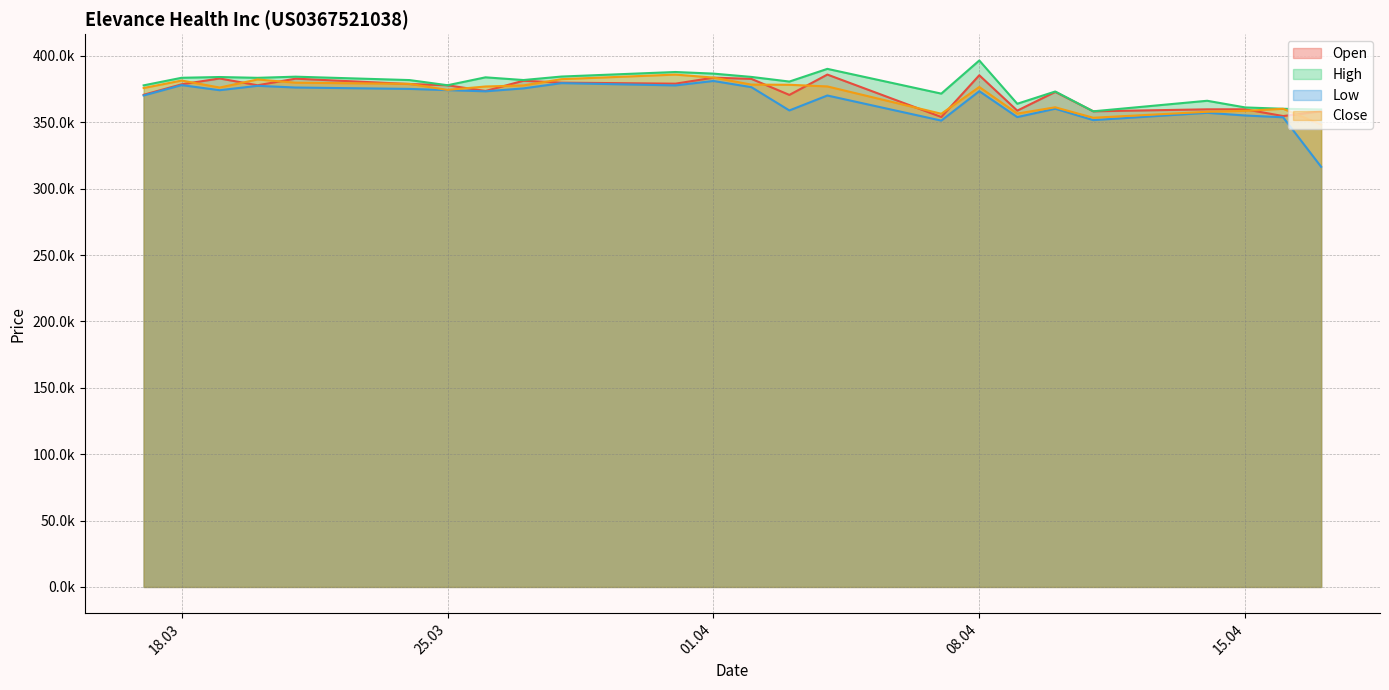

Is it true that High equals 377819 at 17.03.2025?

True